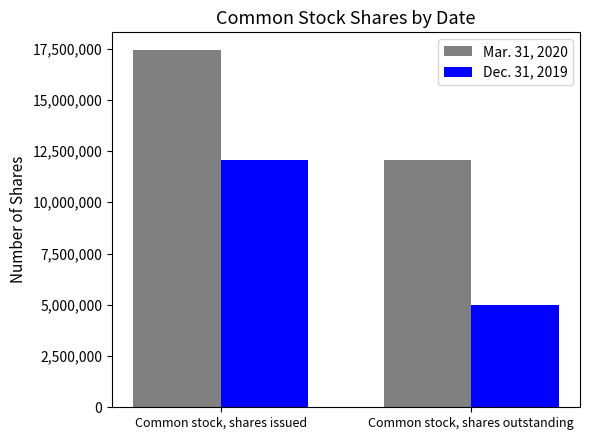

Which series has the largest total across all categories?

Mar. 31, 2020